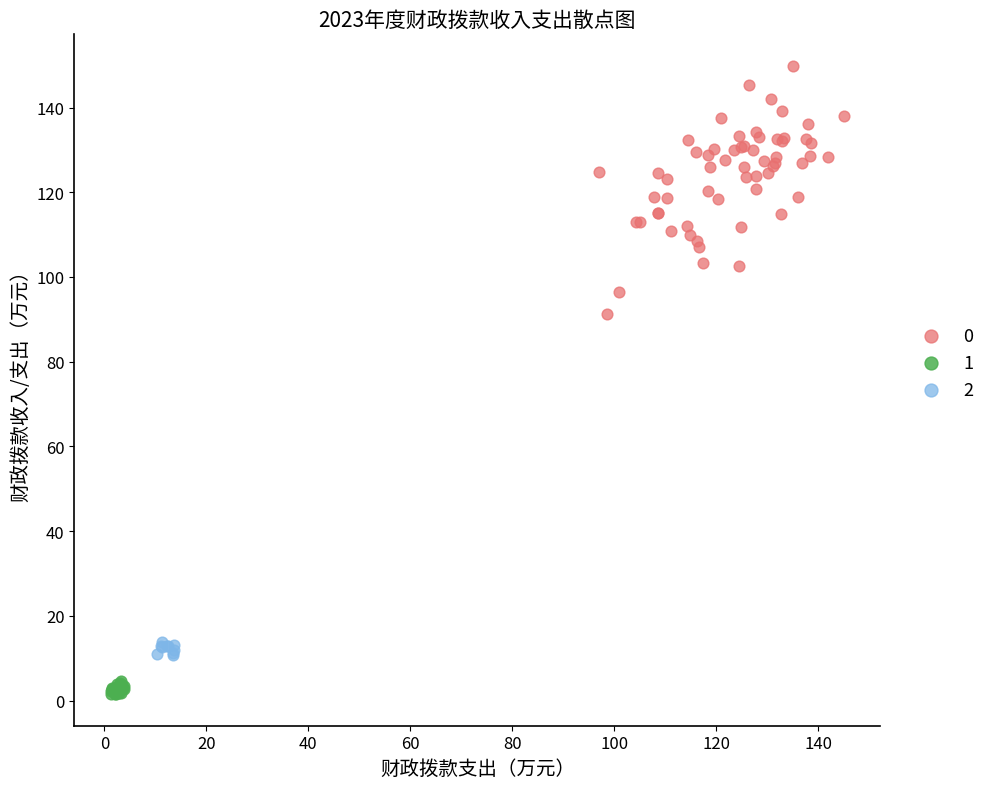

Which series has the largest Y range (max minus min)?

0